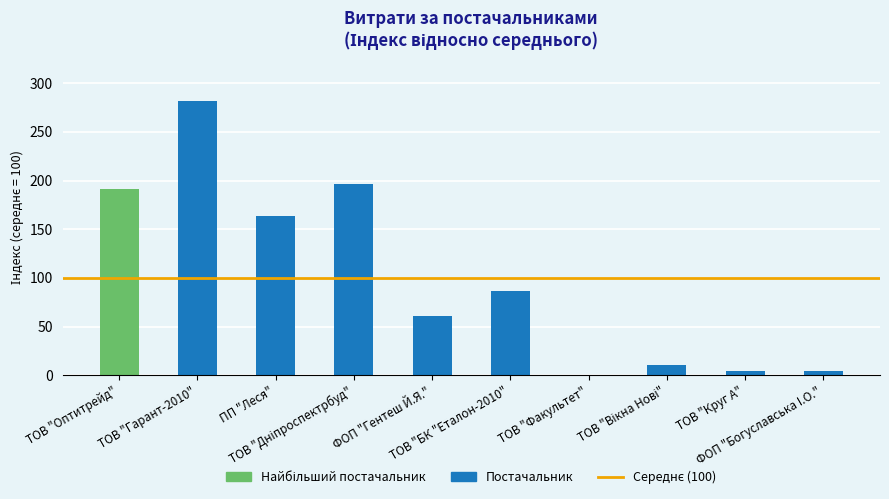

What is the sum of all values?

1000.0